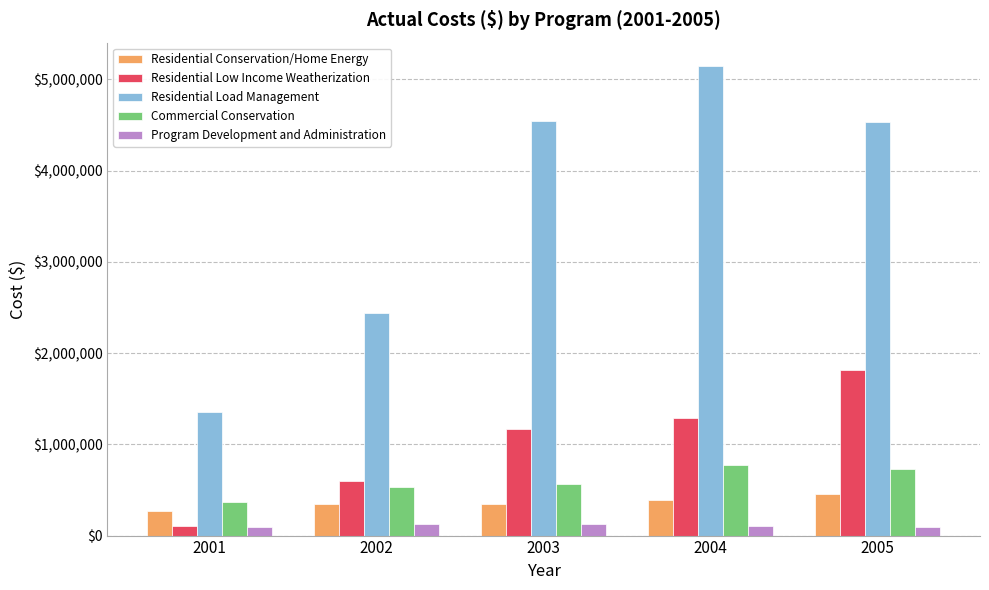

Rank the series by their maximum value, from highest to lowest.

Residential Load Management, Residential Low Income Weatherization, Commercial Conservation, Residential Conservation/Home Energy, Program Development and Administration